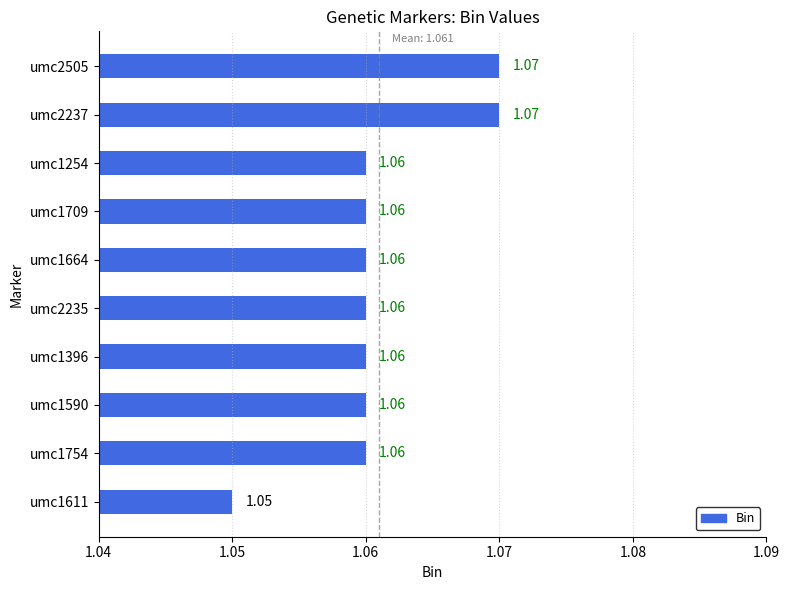

Are the bars grouped side by side (vs. stacked)?

No